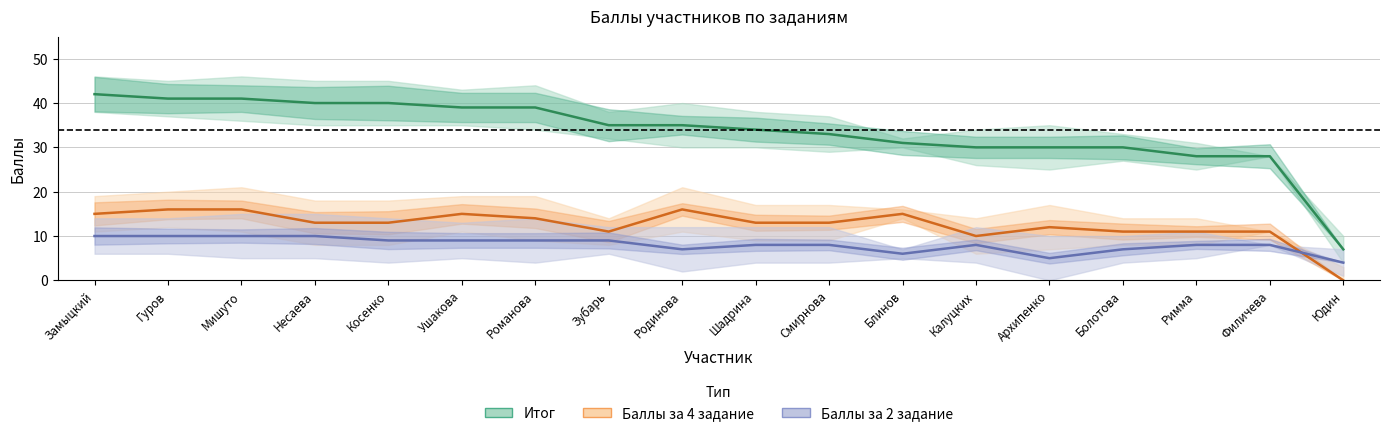

At which label does Итог reach its minimum?

Юдин